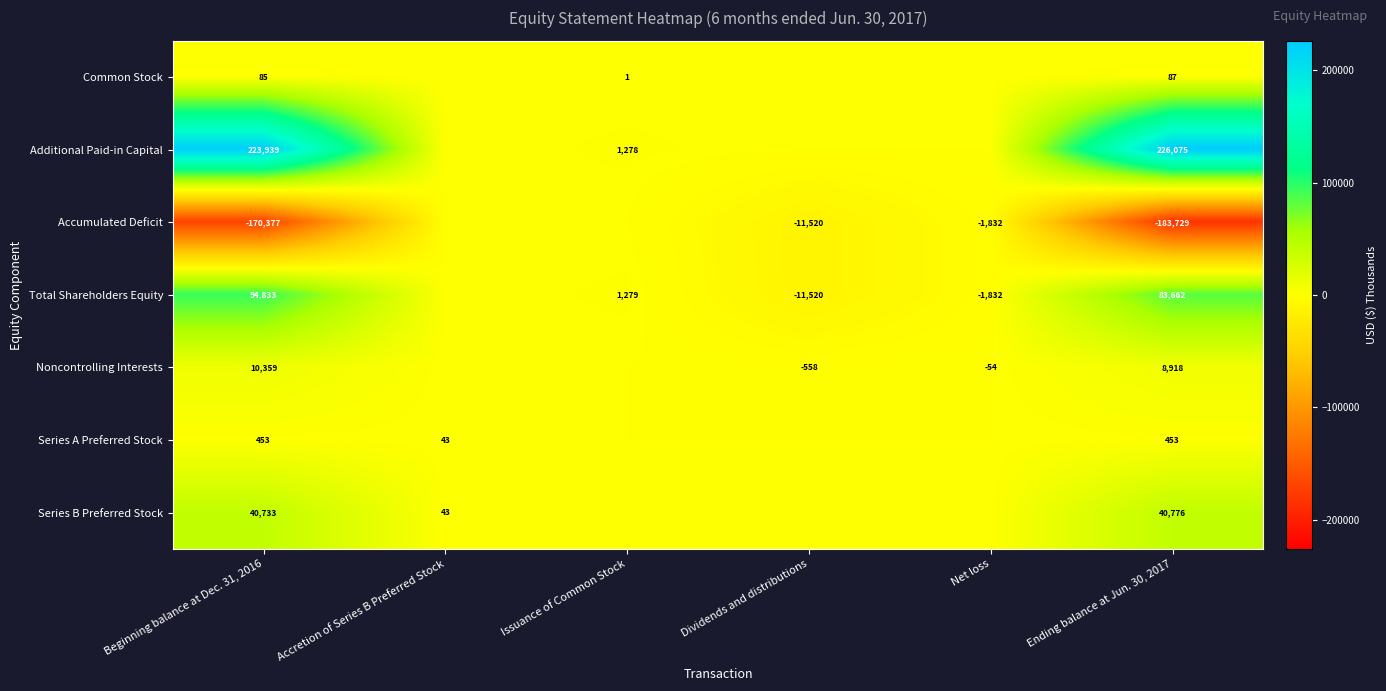

Count the number of data series in this chart.

7